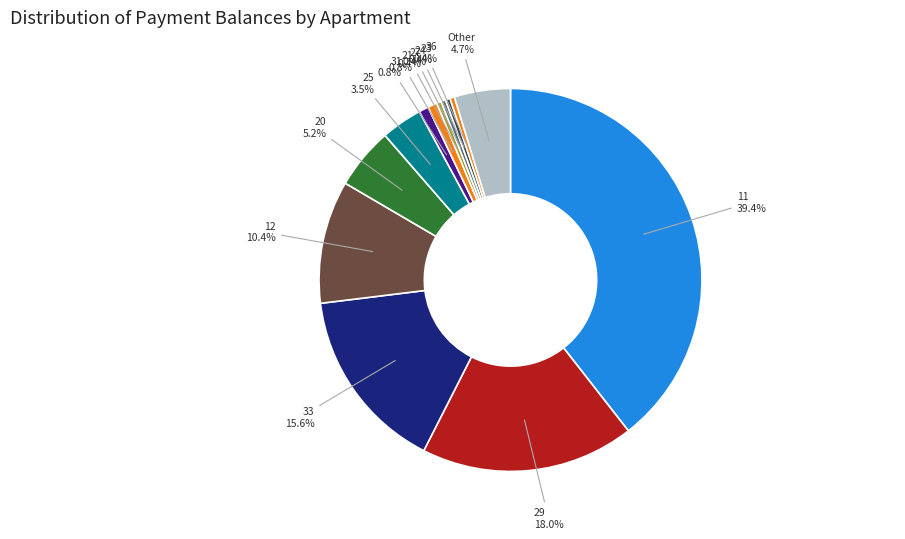

How many segments does this pie chart have?

13